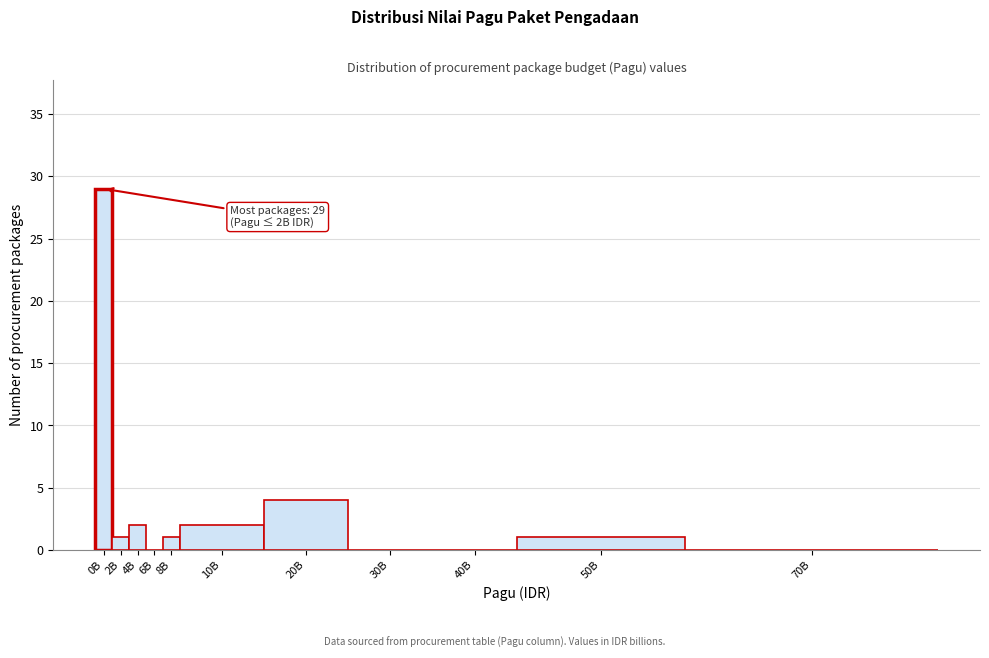

Reading left to right, list all the values displayed in this chart.

0B=29	2B=1	4B=2	6B=0	8B=1	10B=2	20B=4	30B=0	40B=0	50B=1	70B=0